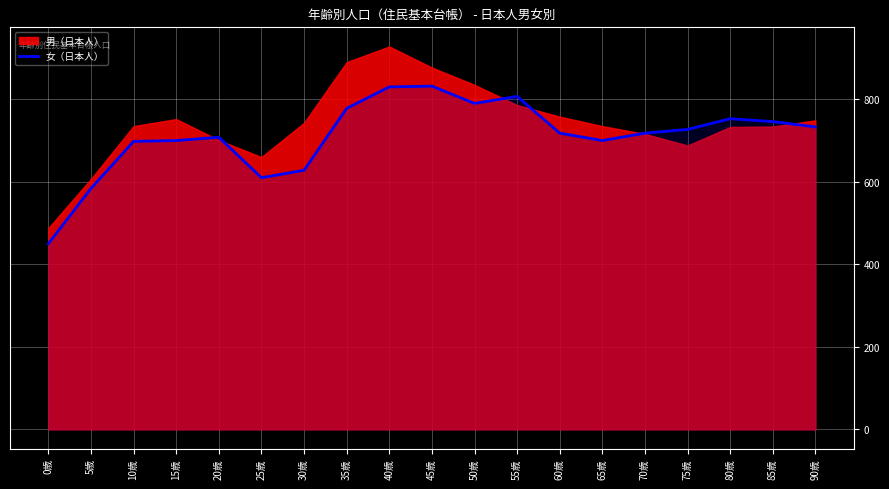

How many points are lower than both their immediate neighbors (excluding endpoints)?

3